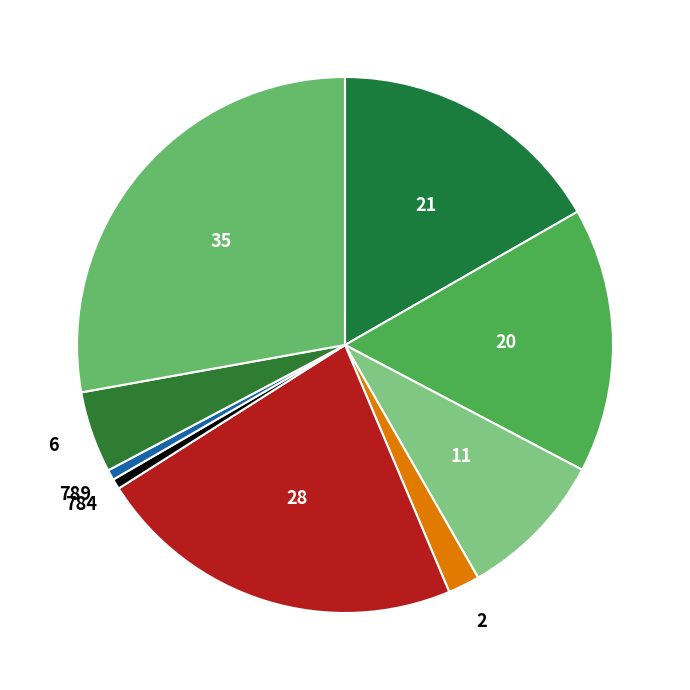

How many slices are in this pie chart?

9